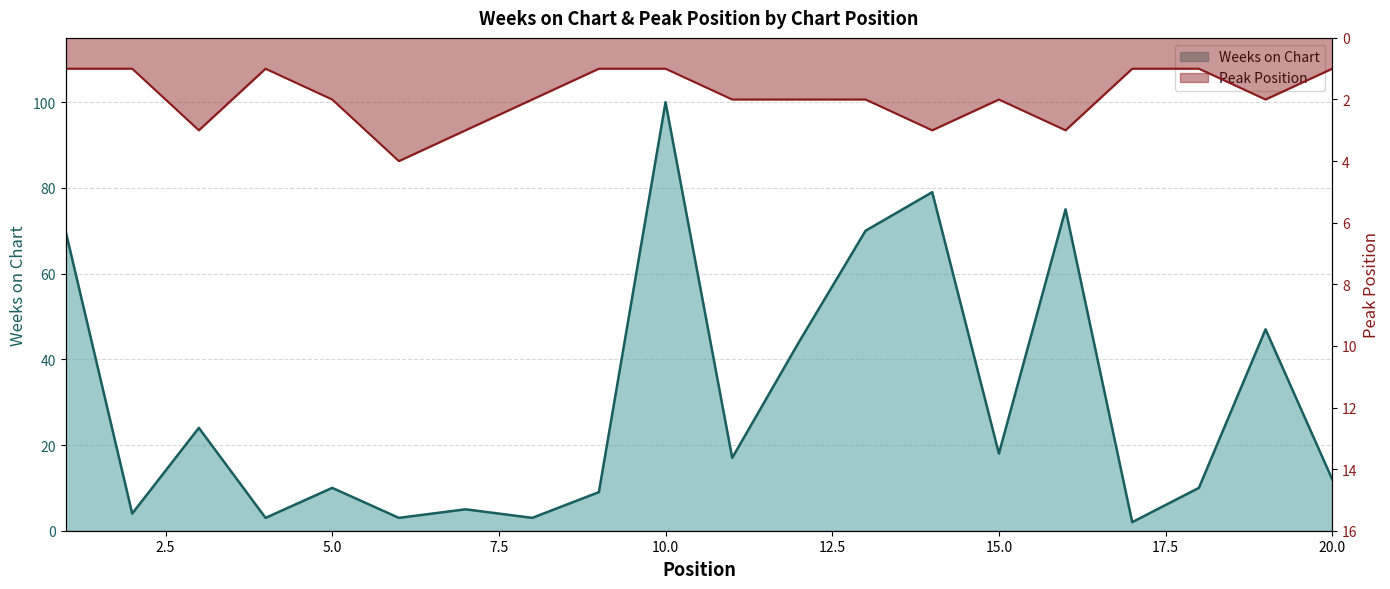

At which label is Weeks on Chart closest to 51?

19